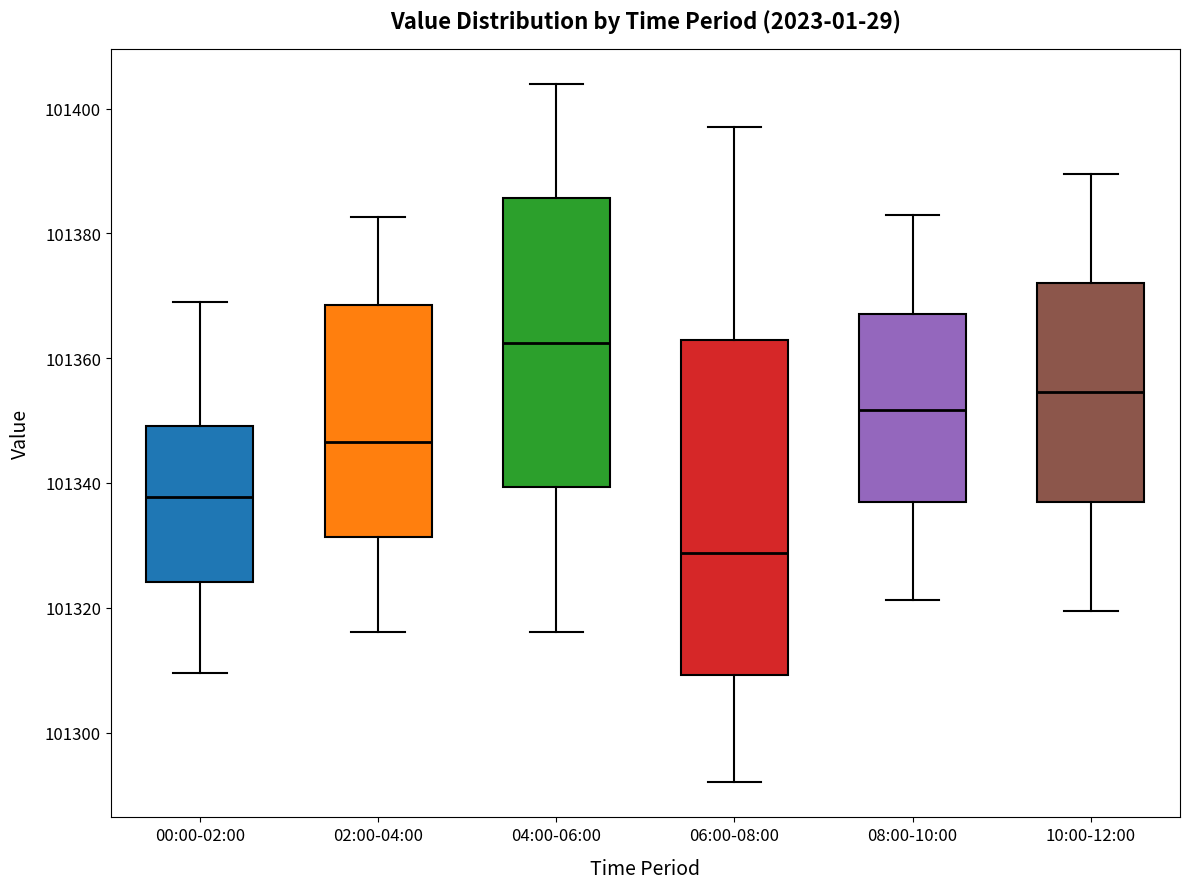

Where is the upper edge of the box for 08:00-10:00 on the y-axis? The values are not printed on the chart, so give them approximately, as read against the axis.

101368